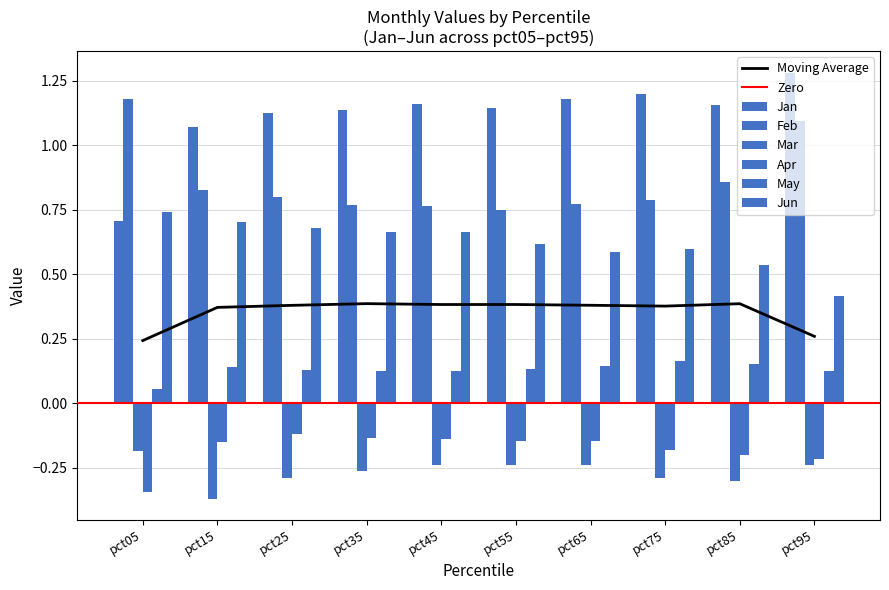

Between pct75 and pct25, which is larger?

pct75